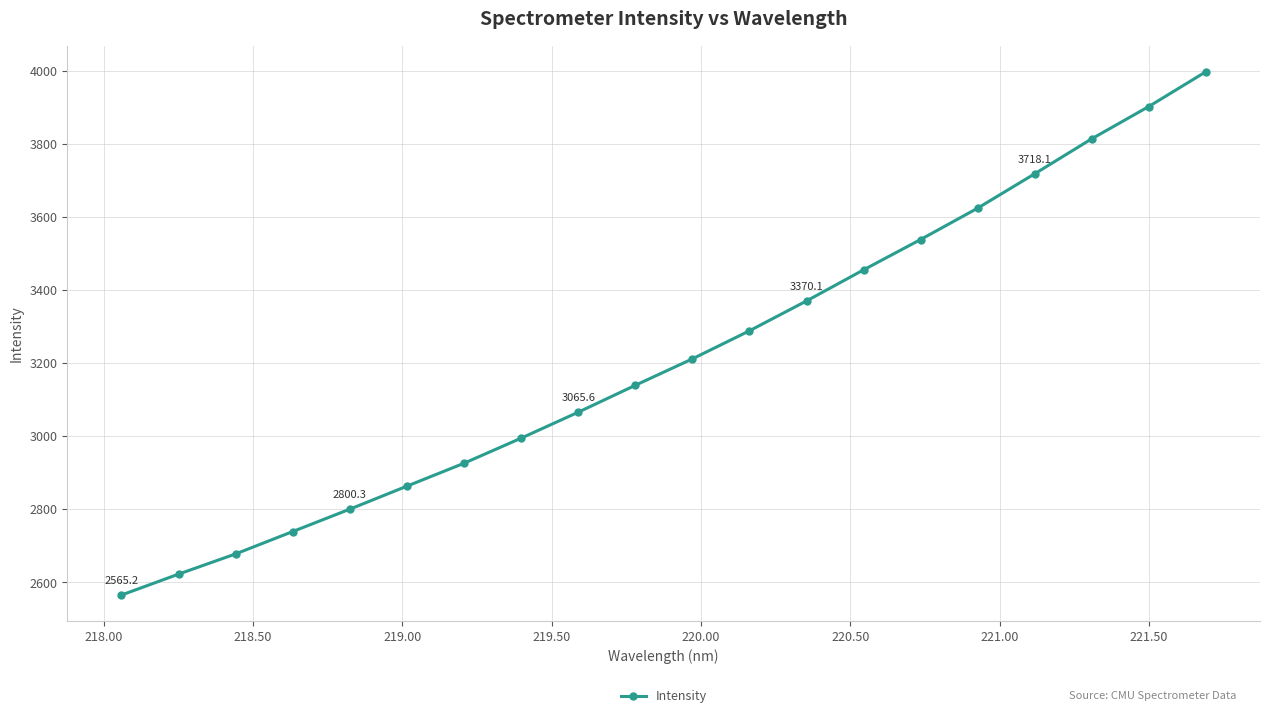

What is the value of the 2nd point from the left?

2622.5